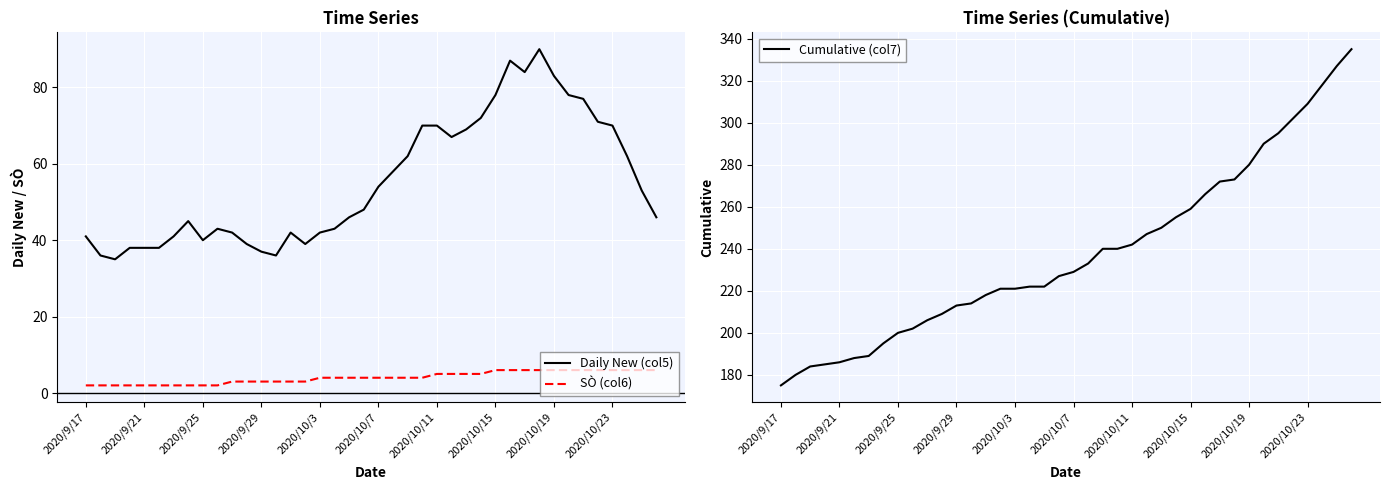

What are all the series names shown in the legend?

Daily New (col5), SÒ (col6), Cumulative (col7)